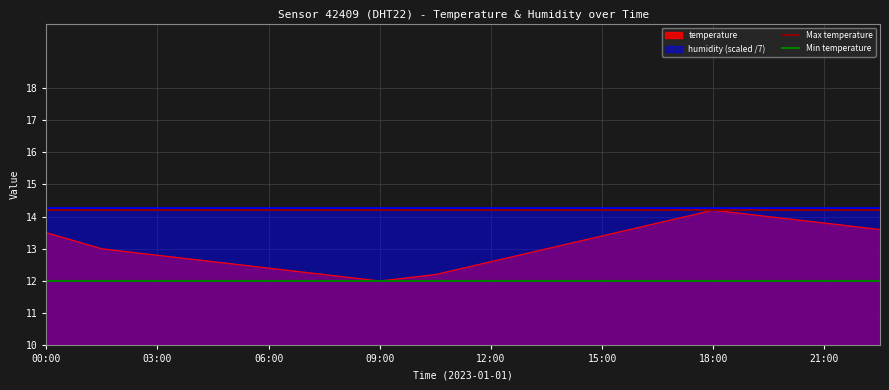

What is the highest value of the Min temperature series?

12.0